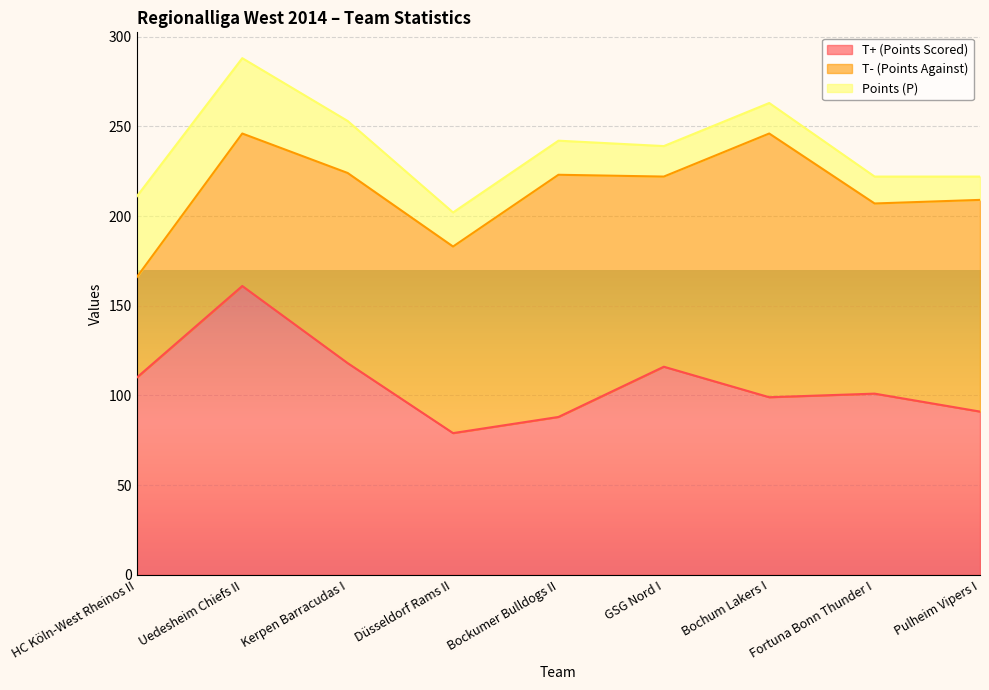

At which label is Points (P) closest to 29?

Kerpen Barracudas I